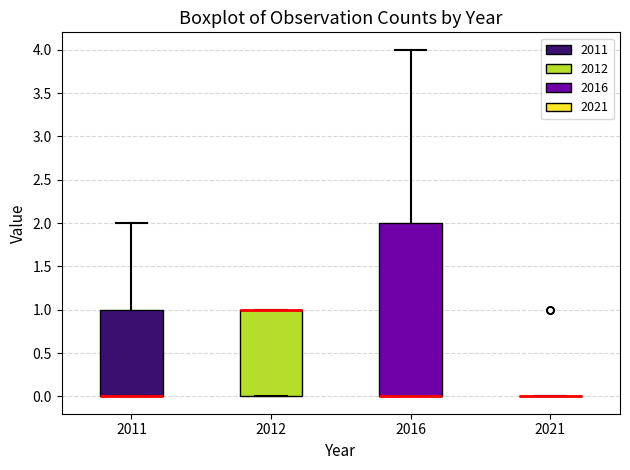

Reading left to right, transcribe this box plot: for each box, give where its median line is, the range the box spans, and where its two whiskers end, as read against the y-axis. The values are not printed on the chart, so give them approximately, as read against the axis.

2011: median 0 (drawn on the box's lower edge), box 0 to 1, whiskers 0 to 2
2012: median 1 (drawn on the box's upper edge), box 0 to 1, whiskers 0 to 1
2016: median 0 (drawn on the box's lower edge), box 0 to 2, whiskers 0 to 4
2021: box collapsed to a line at 0, whiskers 0 to 0